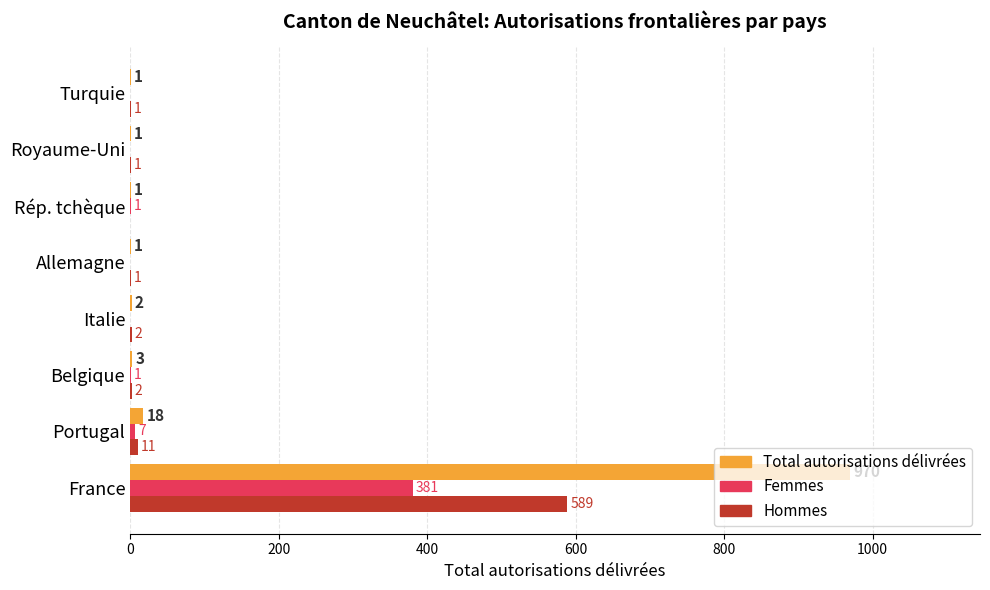

How many data points does each series have?

8